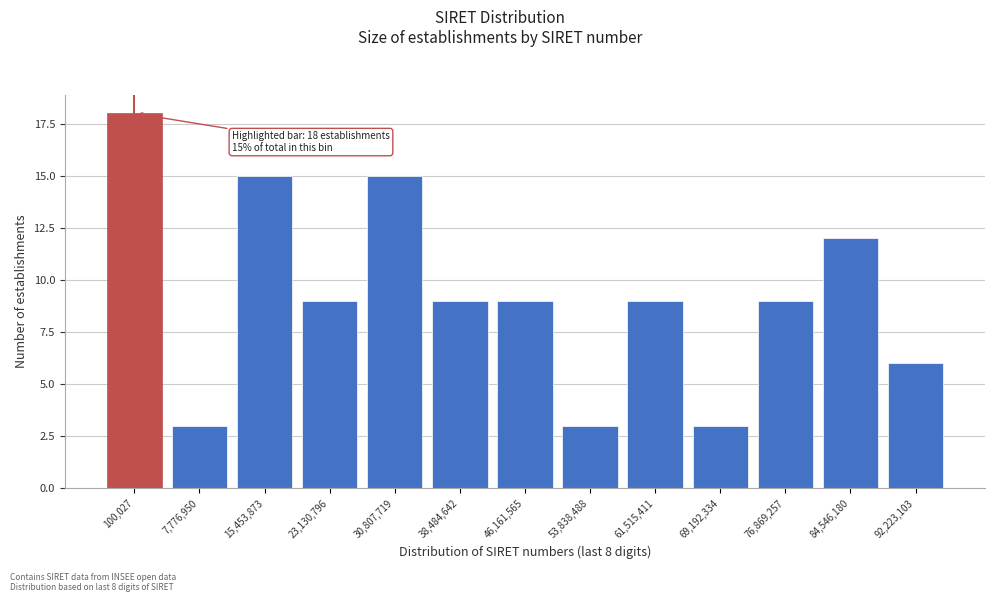

Reading left to right, what are all the values shown in this chart?

100,027=18	7,776,950=3	15,453,873=15	23,130,796=9	30,807,719=15	38,484,642=9	46,161,565=9	53,838,488=3	61,515,411=9	69,192,334=3	76,869,257=9	84,546,180=12	92,223,103=6